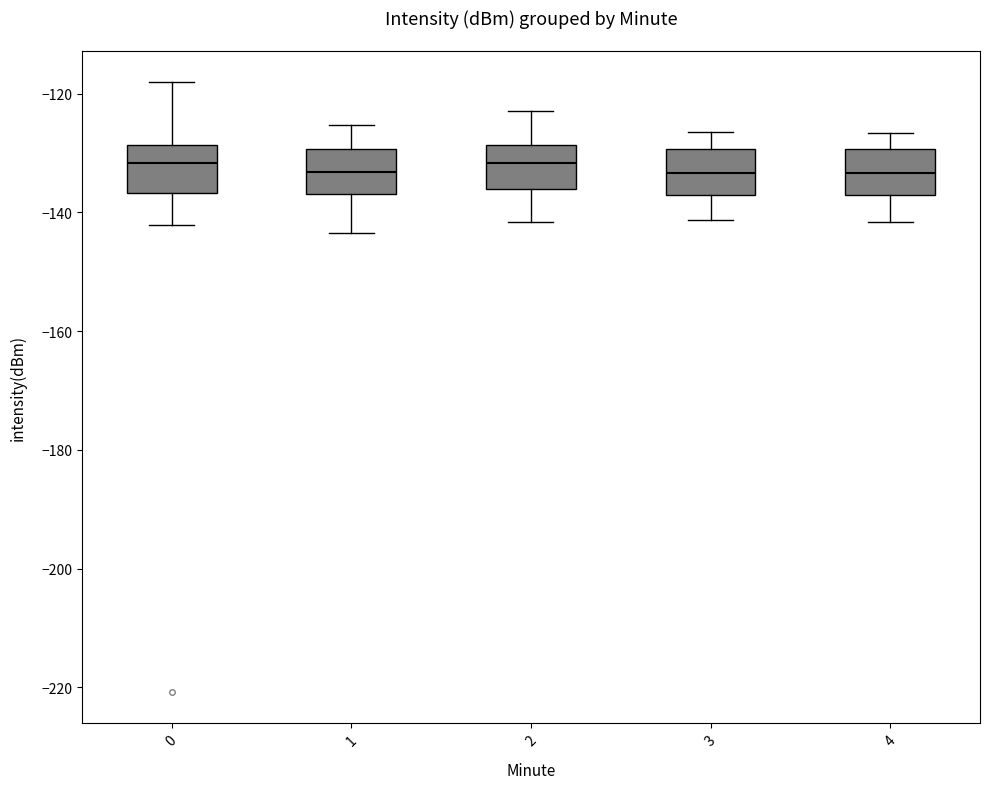

Reading left to right, transcribe this box plot: for each box, give where its median line is, the range the box spans, and where its two whiskers end, as read against the y-axis. The values are not printed on the chart, so give them approximately, as read against the axis.

0: median -132, box -136 to -128, whiskers -142 to -118
1: median -134, box -136 to -130, whiskers -144 to -126
2: median -132, box -136 to -128, whiskers -142 to -122
3: median -134, box -138 to -130, whiskers -142 to -126
4: median -134, box -138 to -130, whiskers -142 to -126